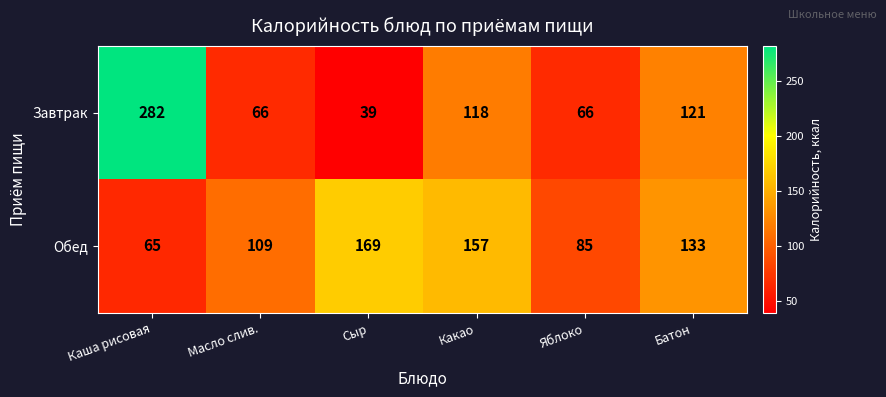

What value does the Завтрак series have at Яблоко, to the nearest 5?

65